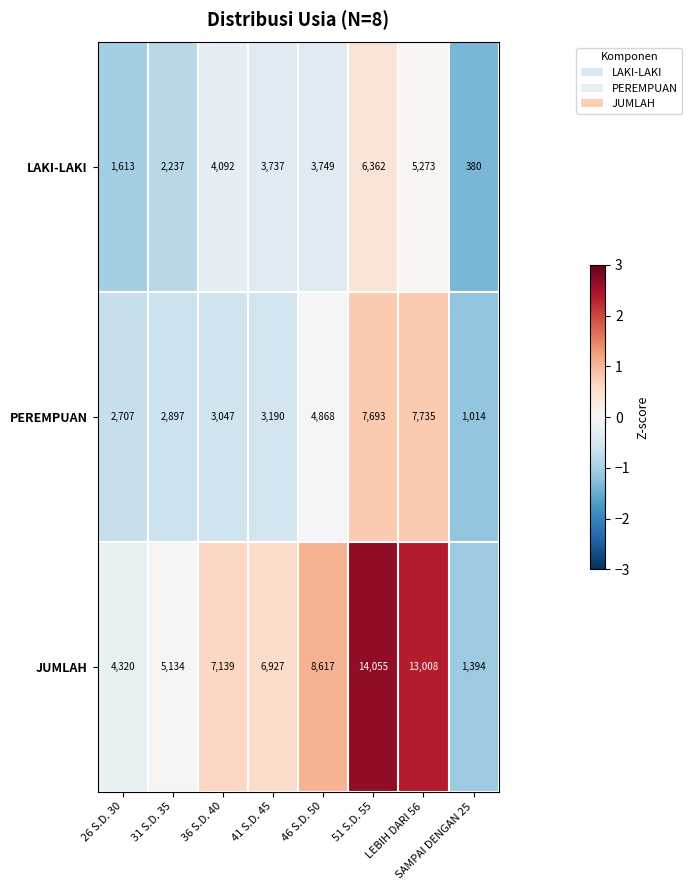

True or false: LAKI-LAKI has a value of 3737 at 41 S.D. 45.

True